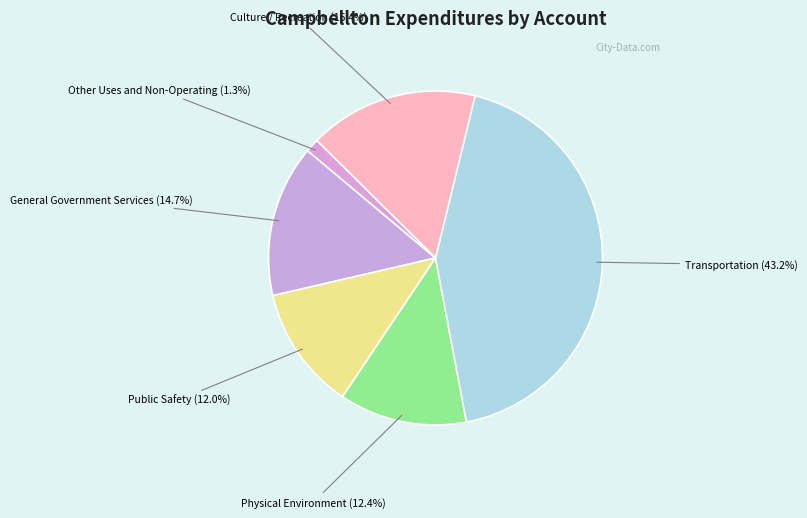

True or false: General Government Services accounts for 15% of the total.

True